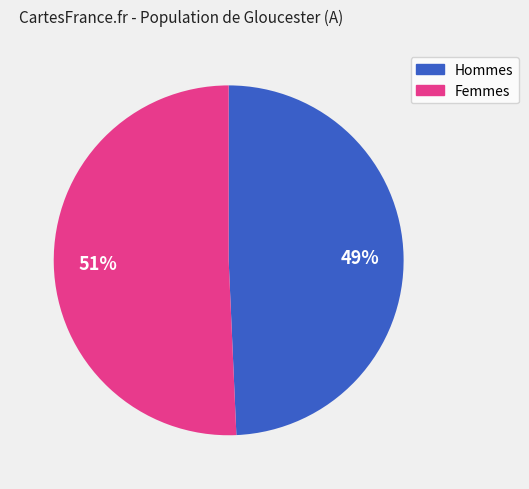

How many slices are in this pie chart?

2